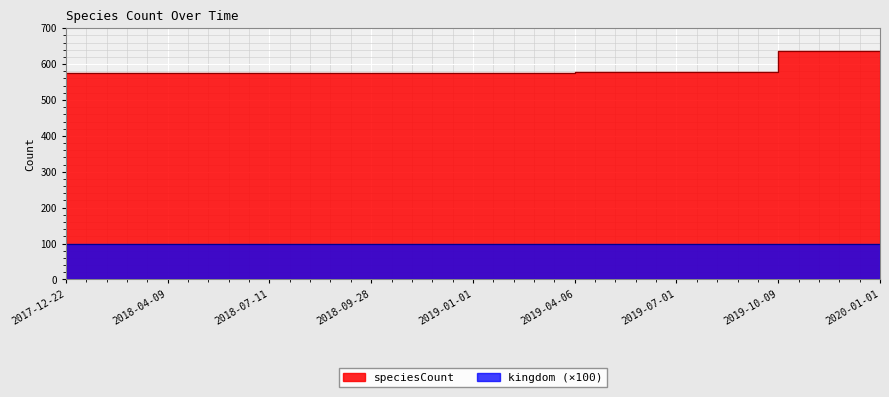

At which label is the value closest to 605?

2019-04-06